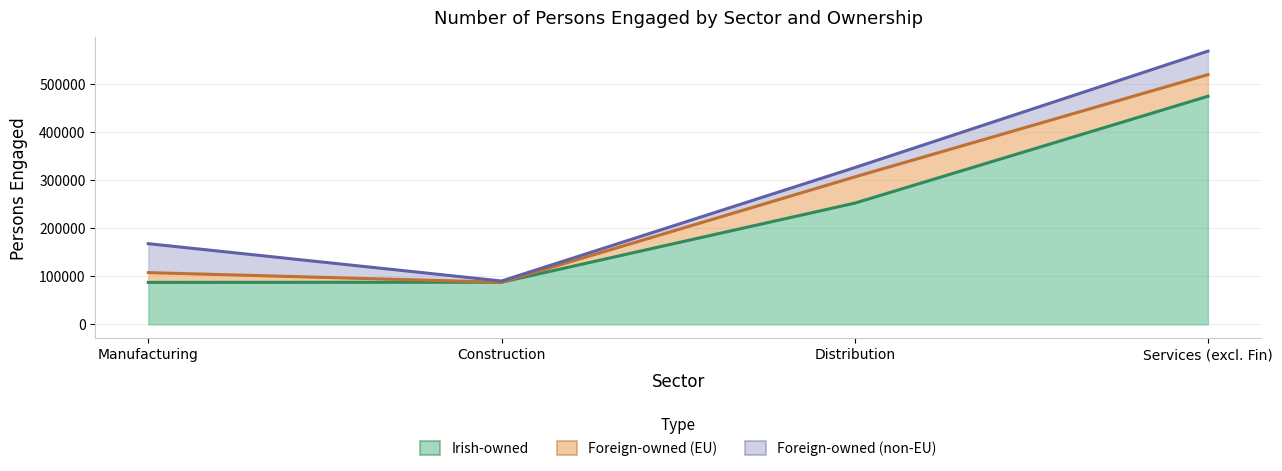

Reading left to right, extract all data points from this chart.

Irish-owned: 87281	87640	251889	473888
Foreign-owned (EU): 20283	0	54456	44922
Foreign-owned (non-EU): 60116	2469	19331	48814